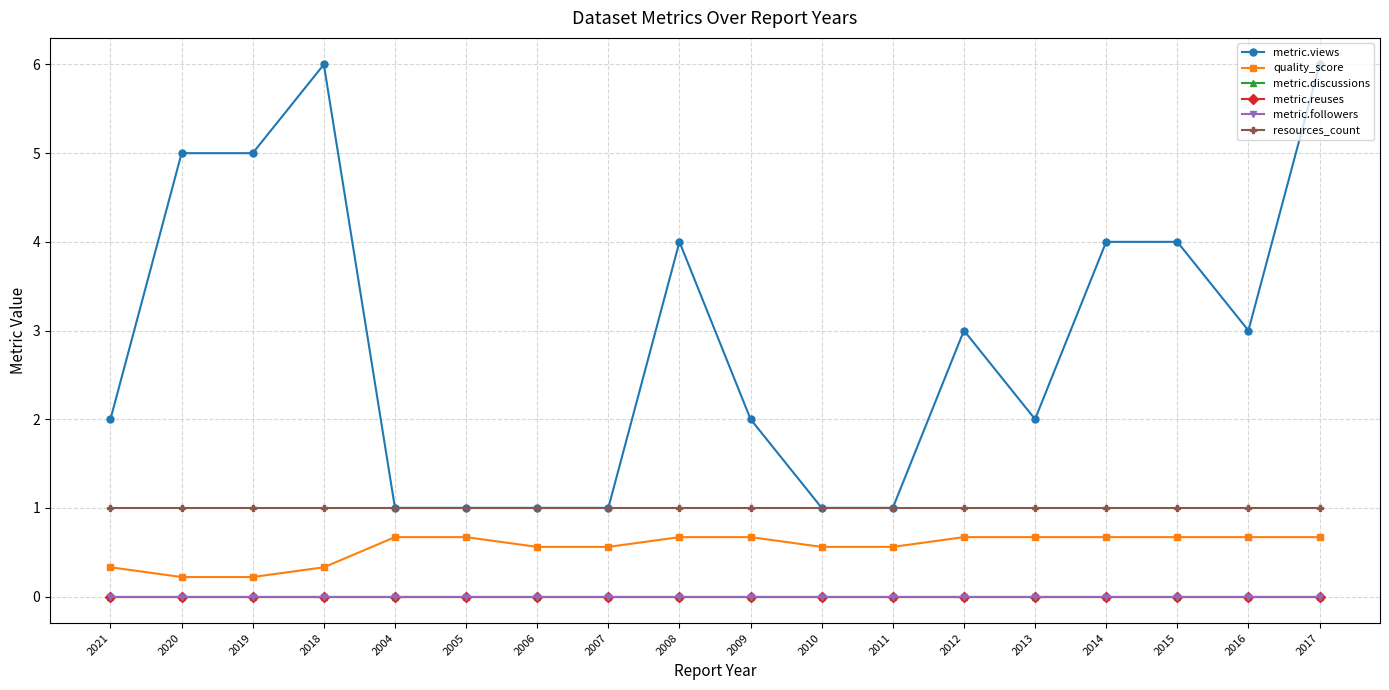

True or false: metric.reuses has more than 0 points higher than both neighbors.

False